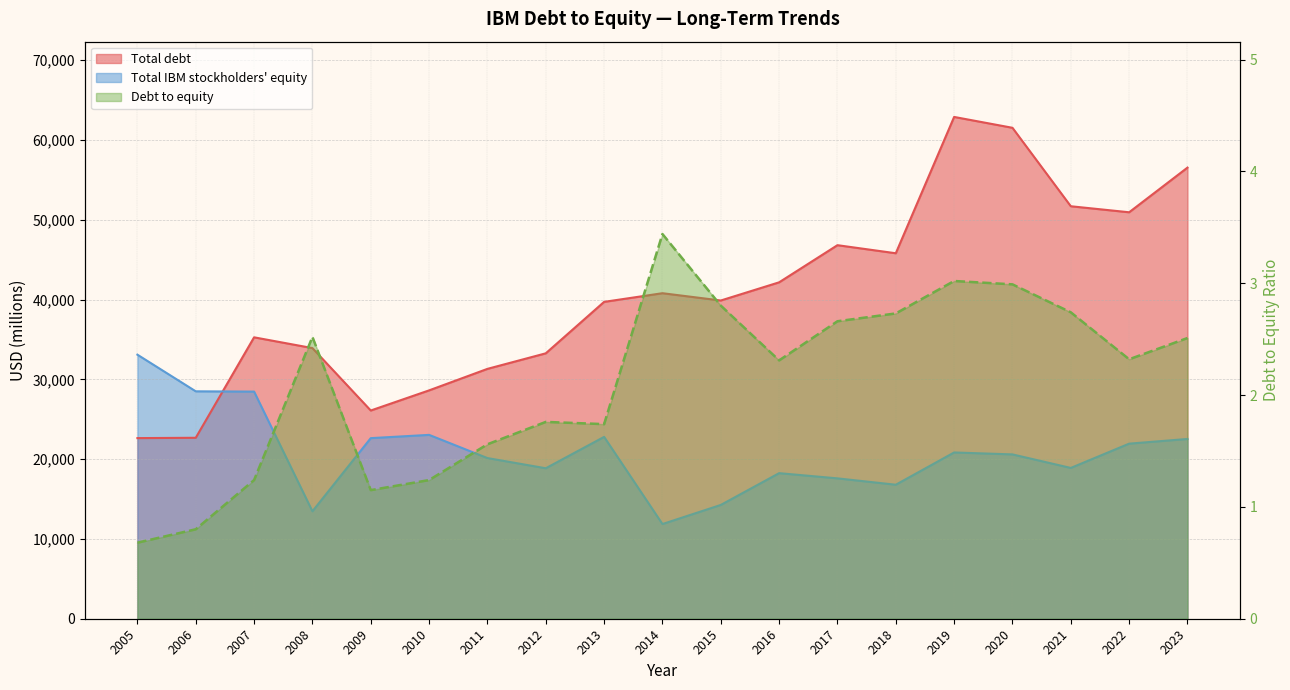

Where does the Debt to equity series first go above 2?

2008